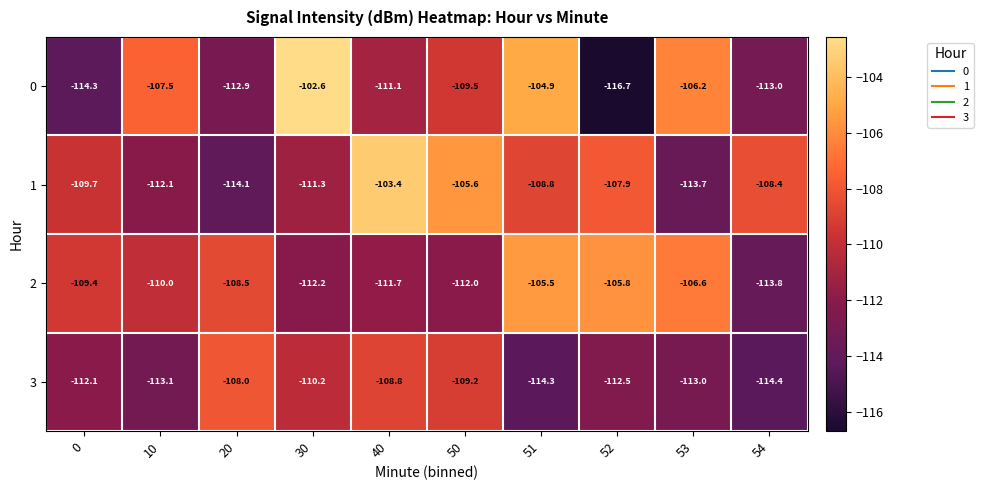

True or false: 2 has a value of -175.2 at 53.

False